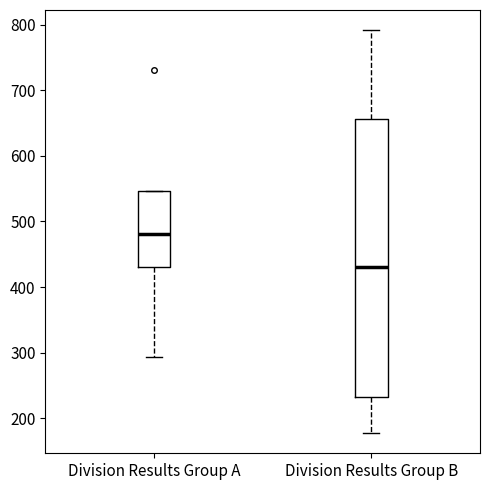

Comparing the boxes themselves (not the whiskers), which one is the tallest?

Division Results Group B